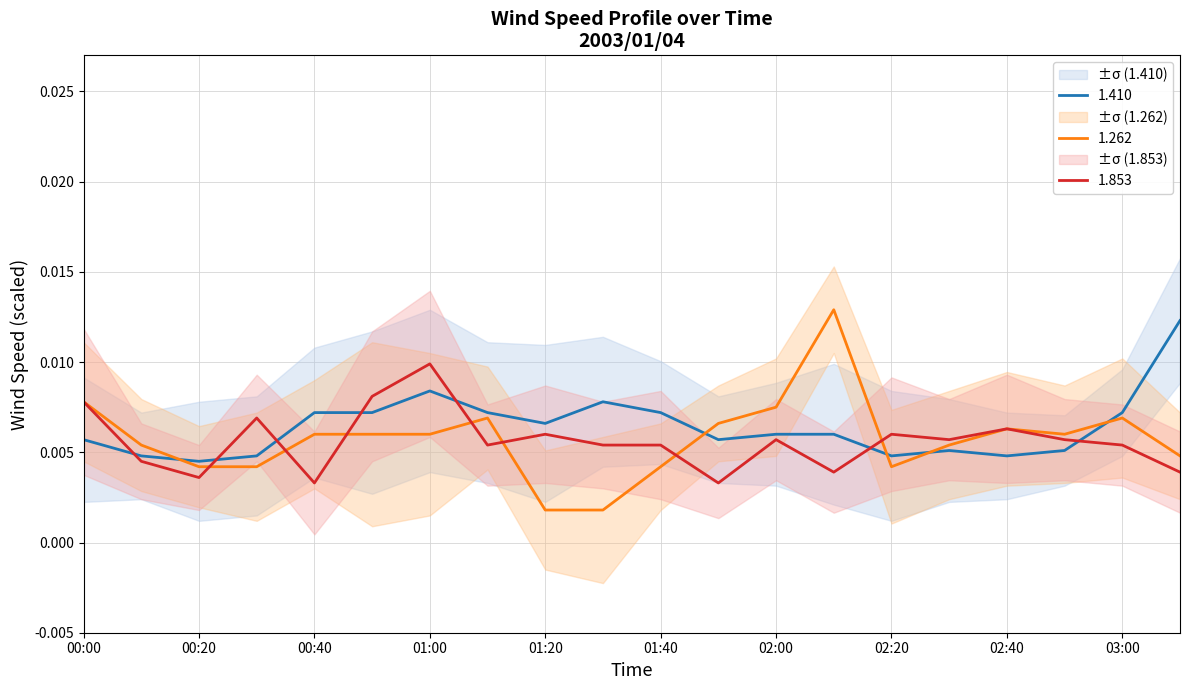

True or false: 1.262 has more than 1 interior local peaks.

True